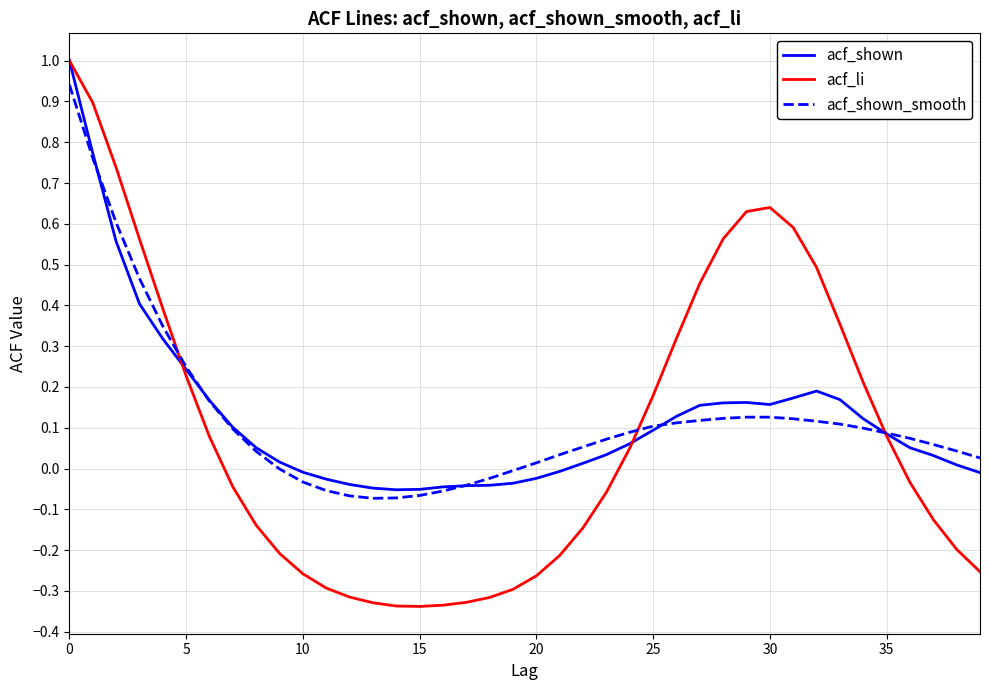

In acf_li, how many points are lower than both neighbors (excluding endpoints)?

1